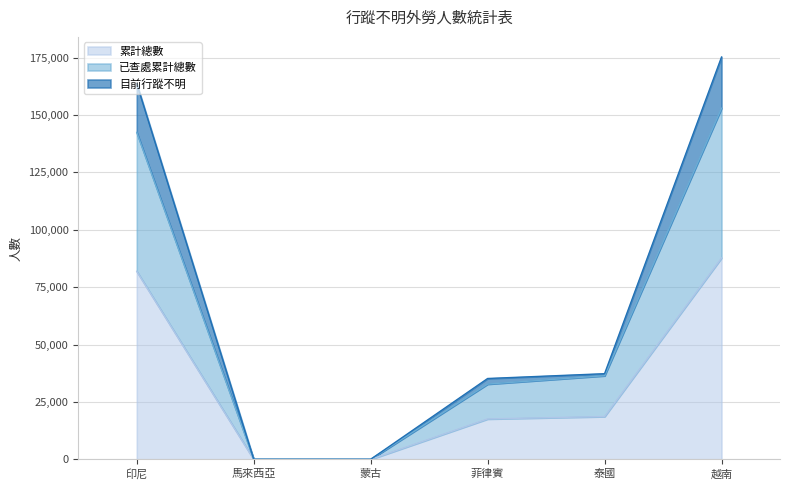

List the series in order of their peak value, highest first.

目前行蹤不明, 已查處累計總數, 累計總數